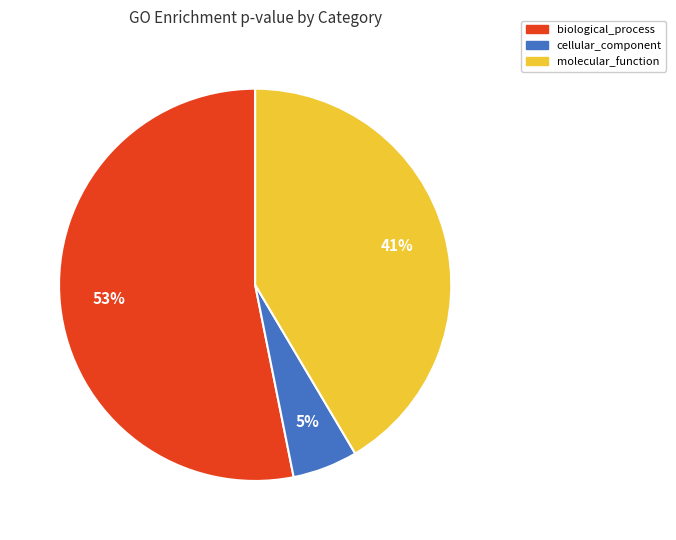

What is the majority slice?

biological_process